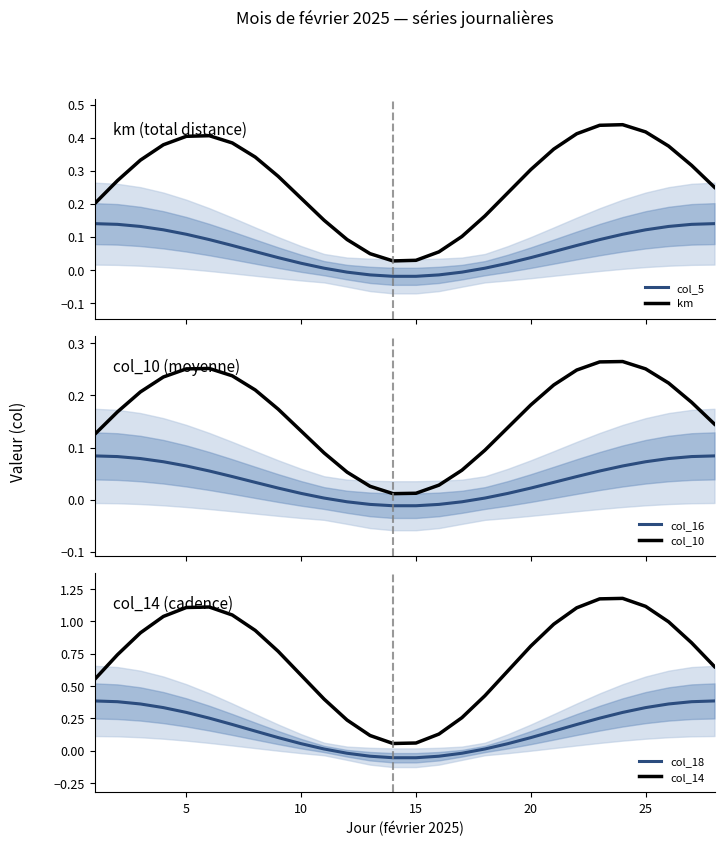

True or false: km and col_5 intersect in this chart.

False